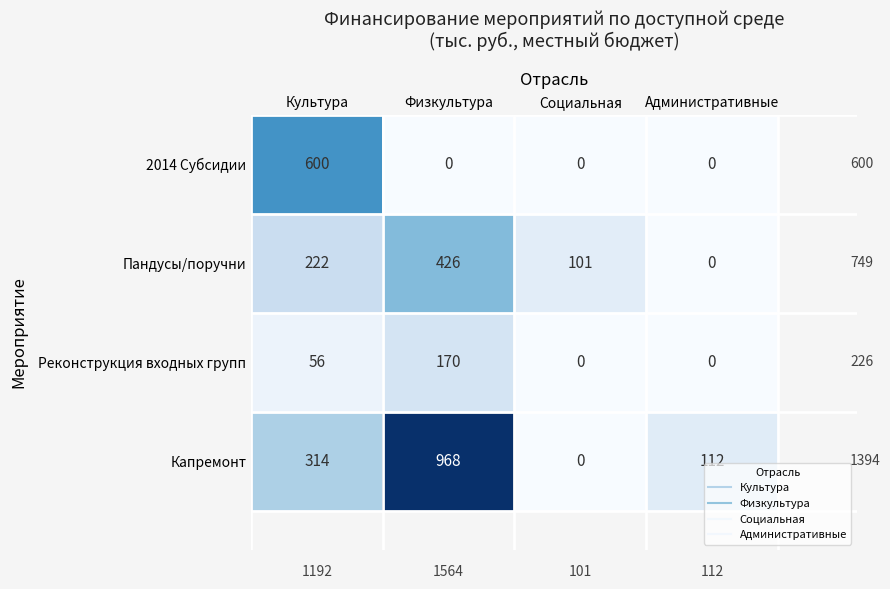

Which series has the largest total across all categories?

Капремонт